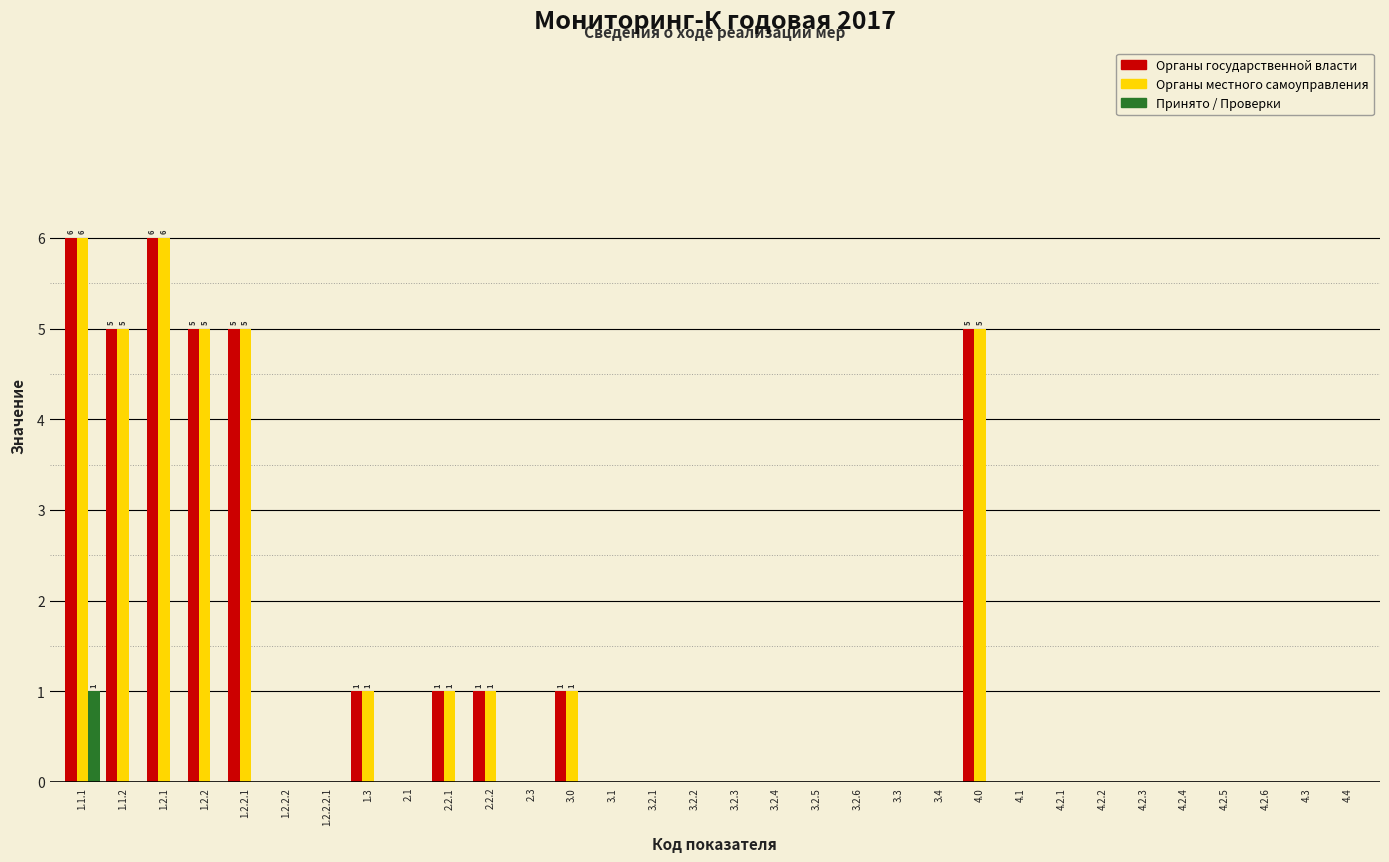

What is the sum of the Органы государственной власти values at 1.2.2.1 and 3.2.3?

5